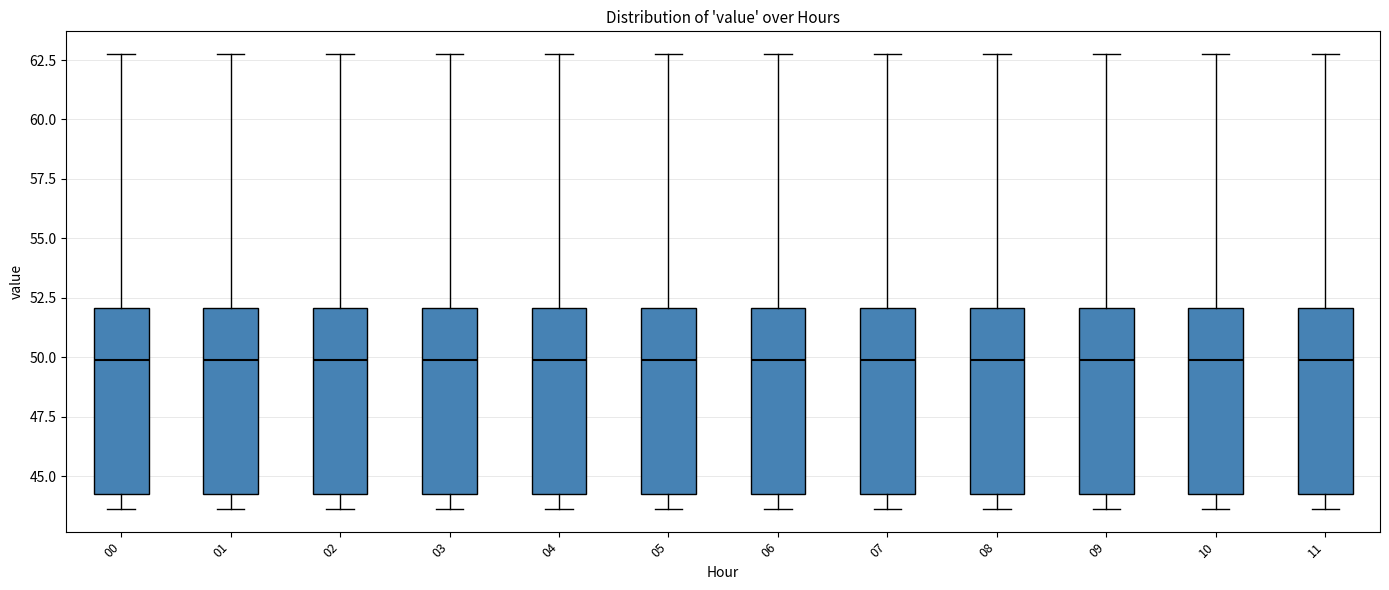

Reading left to right, read every box against the y-axis: the position of its median line, the range the box covers, and the ends of its whiskers. The values are not printed on the chart, so give them approximately, as read against the axis.

00: median 50.0, box 44.5 to 52.0, whiskers 43.5 to 63.0
01: median 50.0, box 44.5 to 52.0, whiskers 43.5 to 63.0
02: median 50.0, box 44.5 to 52.0, whiskers 43.5 to 63.0
03: median 50.0, box 44.5 to 52.0, whiskers 43.5 to 63.0
04: median 50.0, box 44.5 to 52.0, whiskers 43.5 to 63.0
05: median 50.0, box 44.5 to 52.0, whiskers 43.5 to 63.0
06: median 50.0, box 44.5 to 52.0, whiskers 43.5 to 63.0
07: median 50.0, box 44.5 to 52.0, whiskers 43.5 to 63.0
08: median 50.0, box 44.5 to 52.0, whiskers 43.5 to 63.0
09: median 50.0, box 44.5 to 52.0, whiskers 43.5 to 63.0
10: median 50.0, box 44.5 to 52.0, whiskers 43.5 to 63.0
11: median 50.0, box 44.5 to 52.0, whiskers 43.5 to 63.0